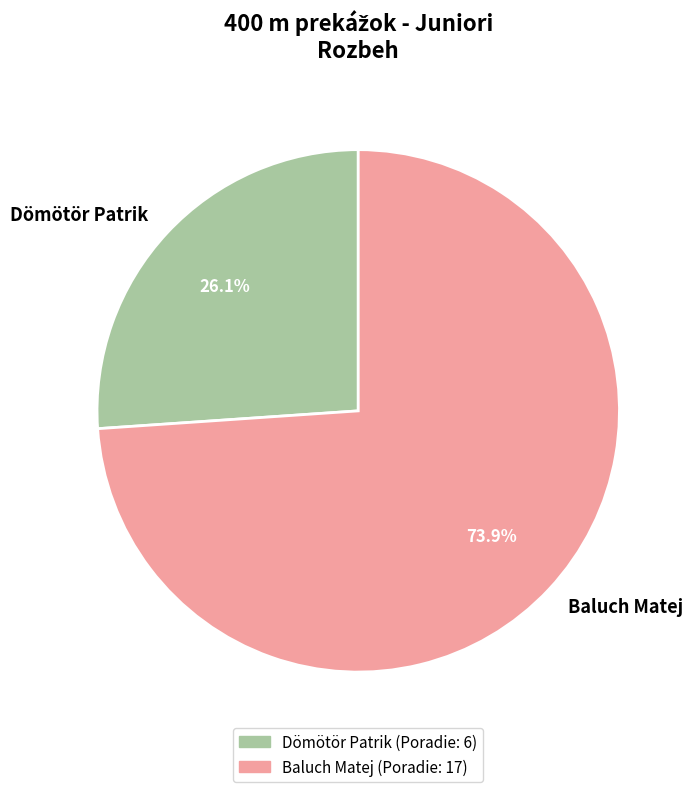

Do Baluch Matej and Dömötör Patrik together represent more than half of the pie?

Yes